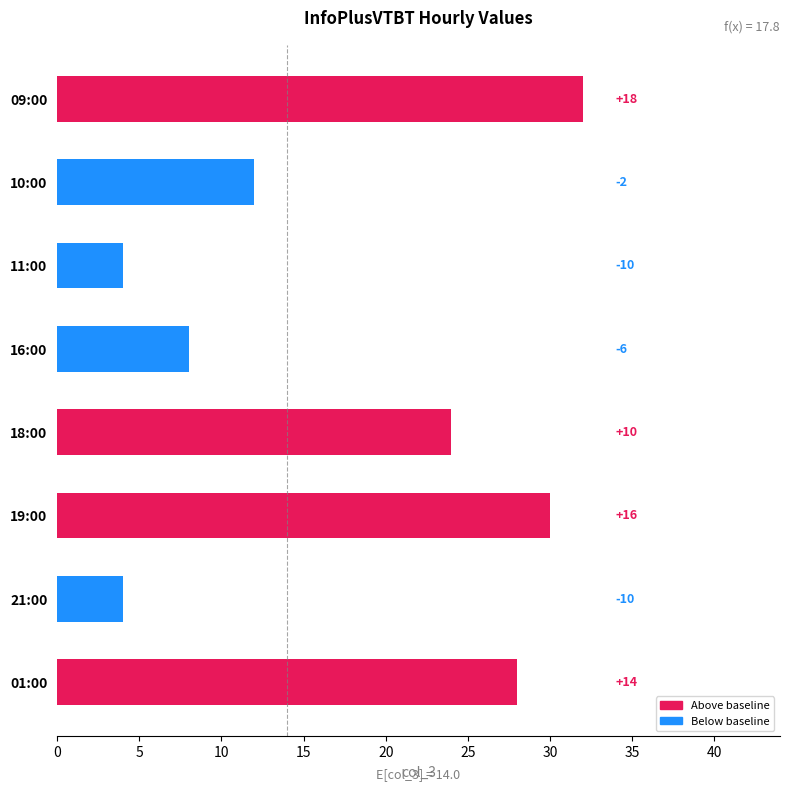

Which has a higher value, 16:00 or 01:00?

01:00